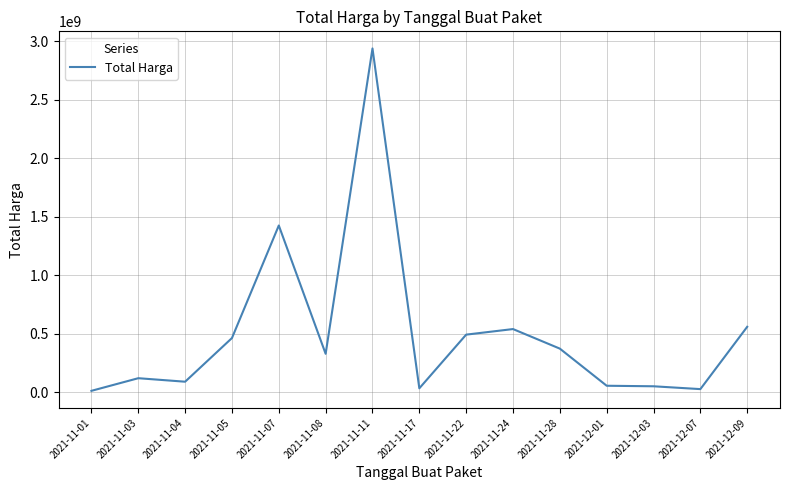

Which label corresponds to the largest value in the chart?

2021-11-11